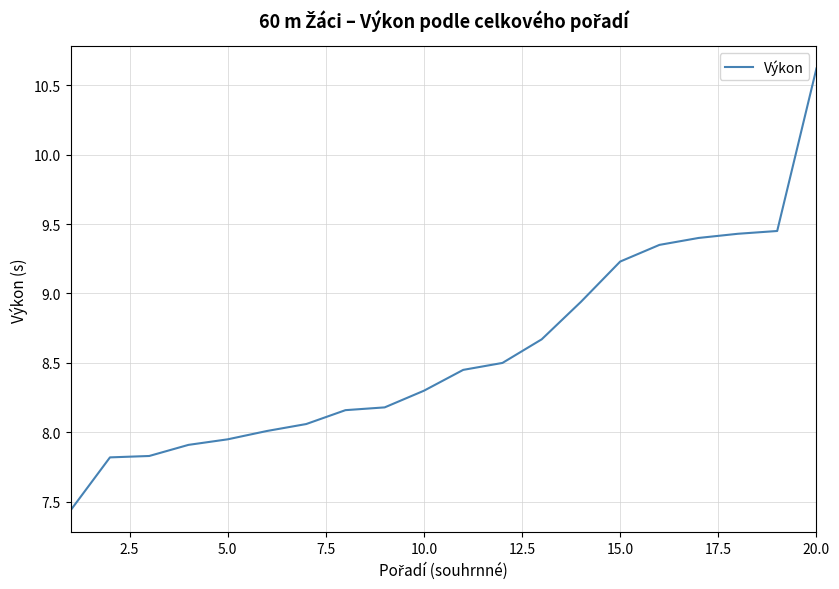

What is the difference between the maximum and minimum values?

3.2